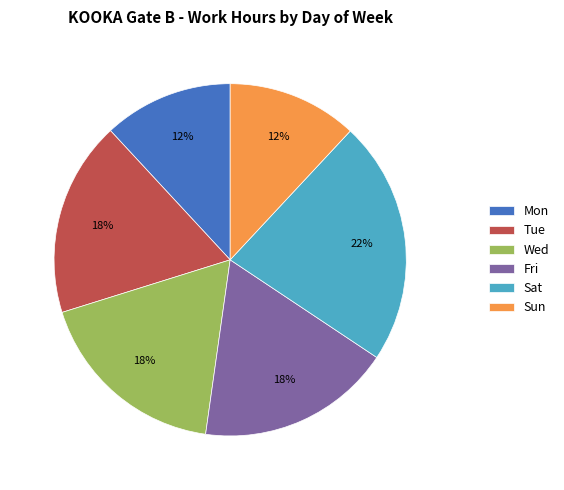

Is there any slice that represents more than half of the pie?

No